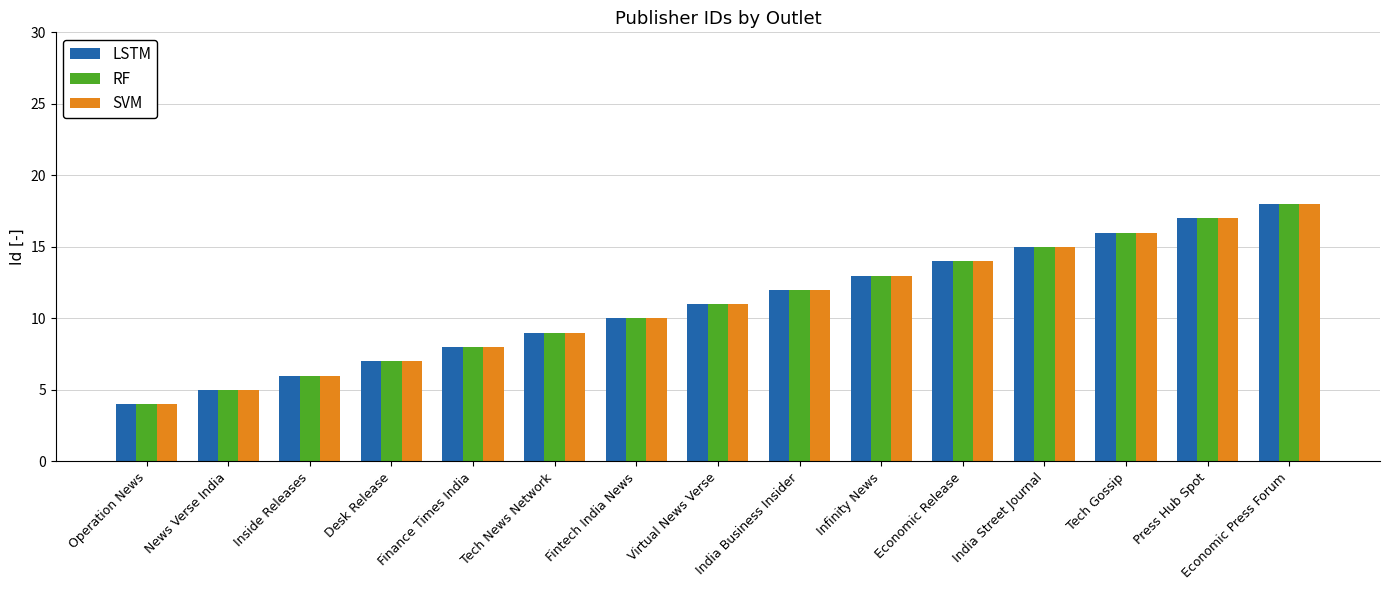

Is the value of SVM at Economic Release greater than the value of LSTM at Tech Gossip?

No